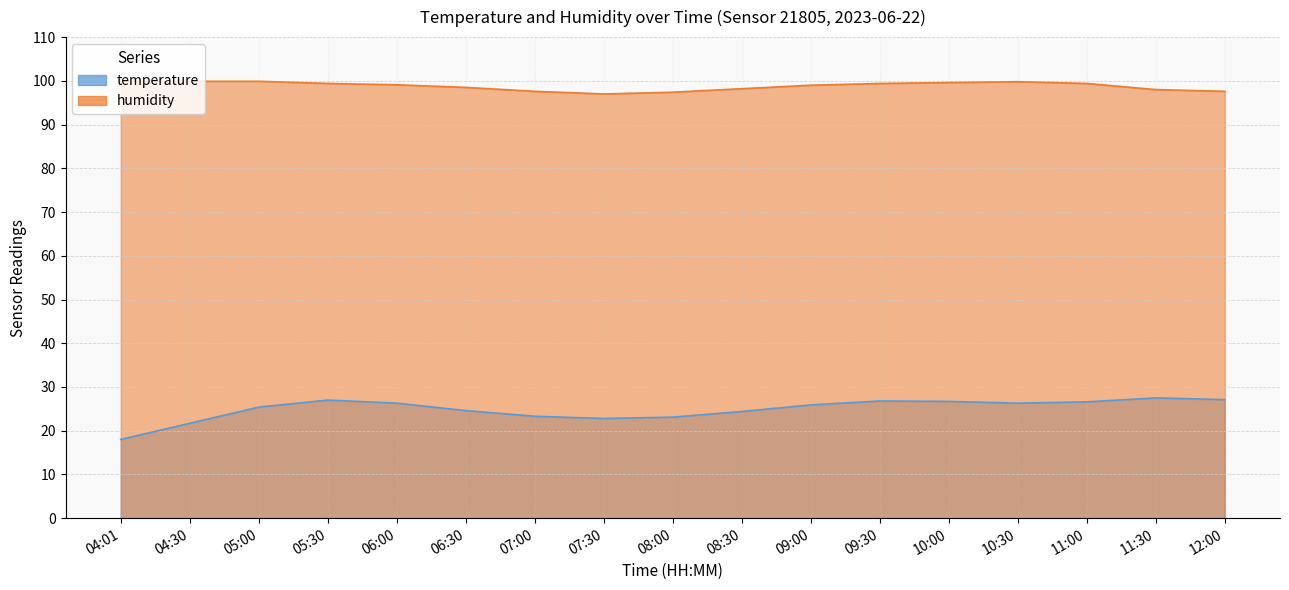

How many interior local valleys does the temperature series have?

2